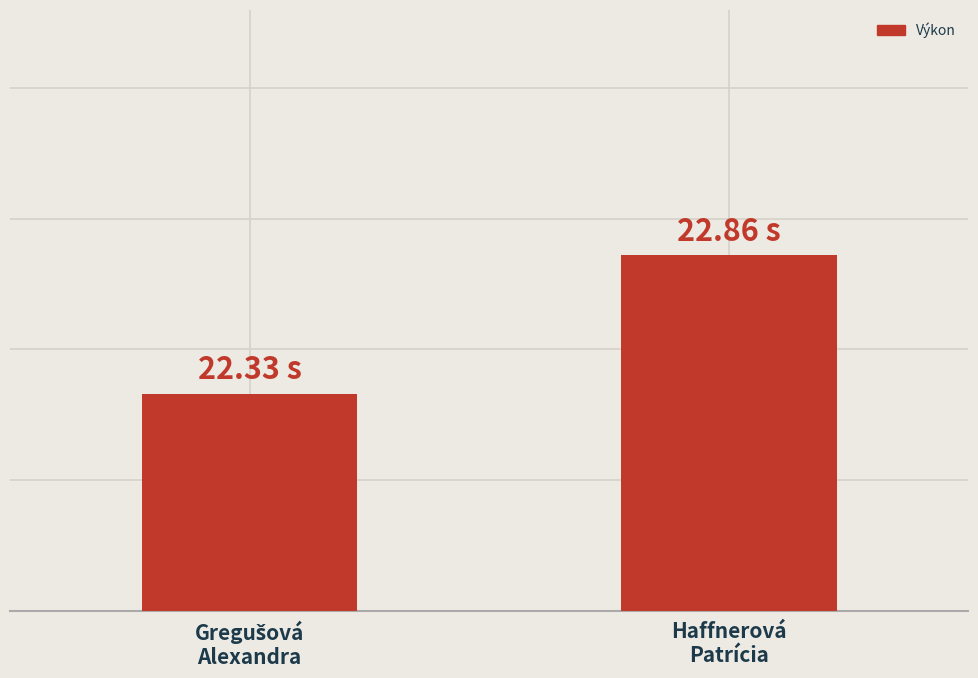

What is the difference between the values at Haffnerová
Patrícia and Gregušová
Alexandra?

0.5